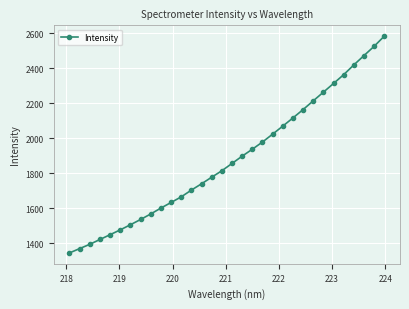

What is the value of the 28th point from the left?

2363.7